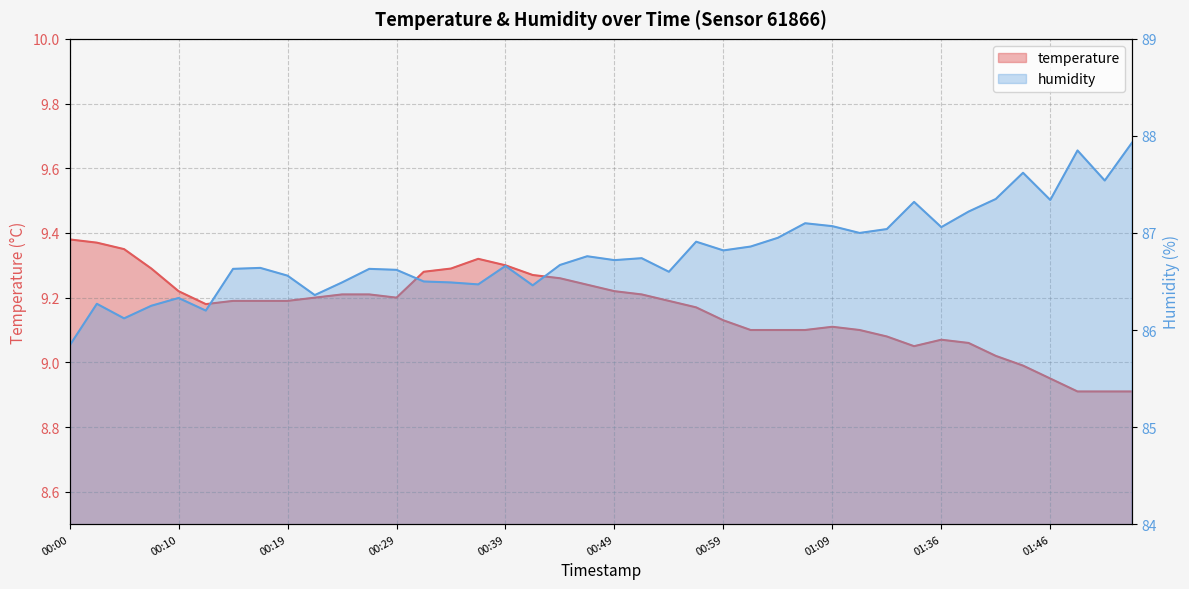

At which label is temperature closest to 9?

01:44